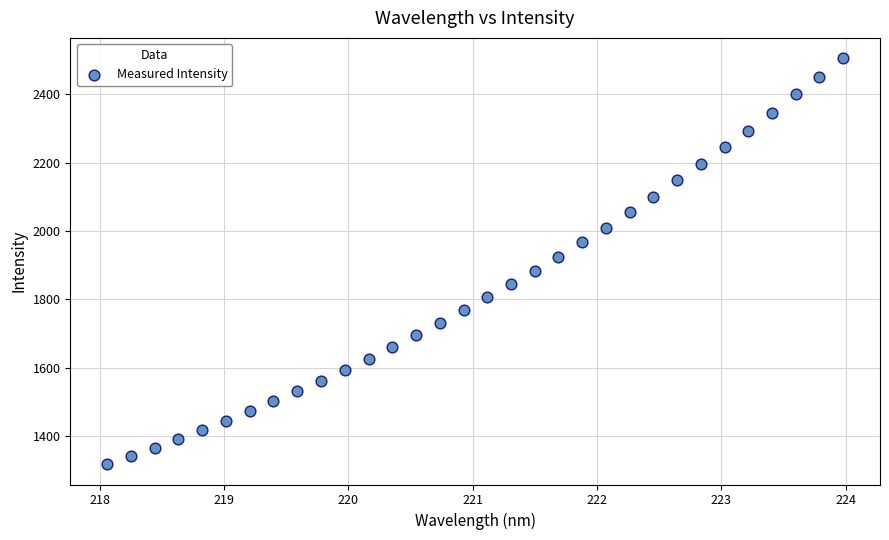

What is the range of Y values (max minus min)?

1188.4